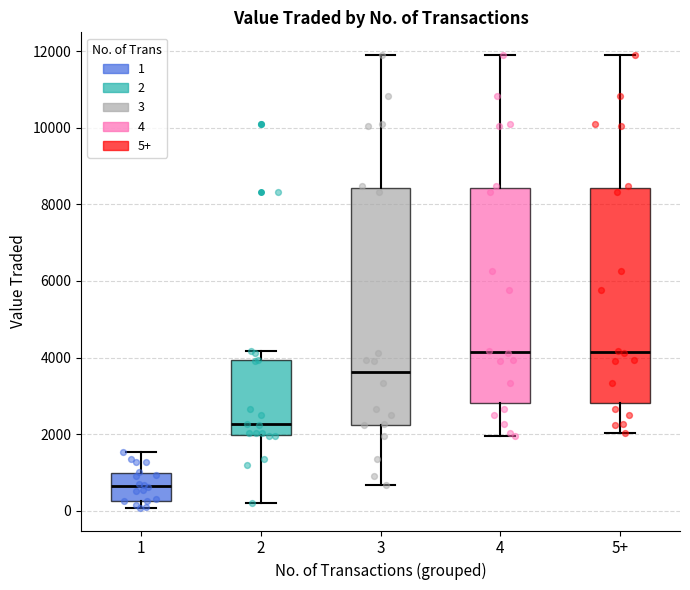

Comparing the boxes themselves (not the whiskers), which one is the tallest?

3